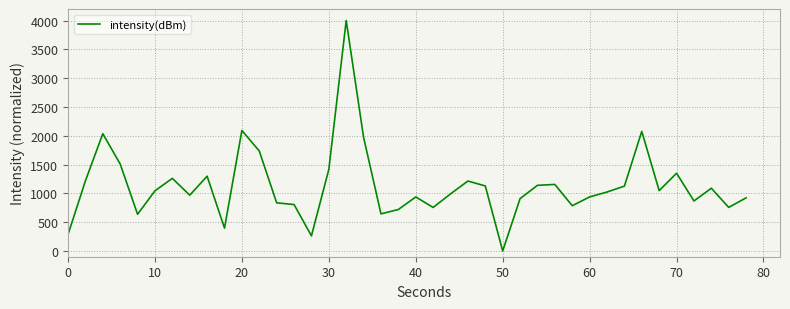

What is the difference between the maximum and minimum values?

4000.0